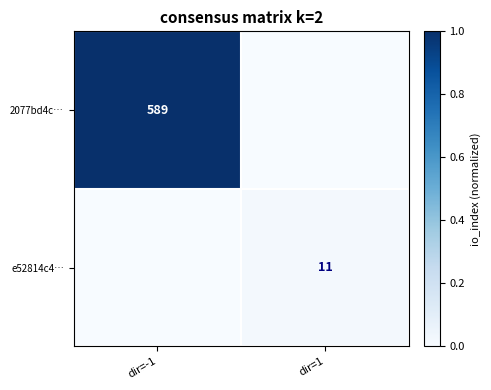

True or false: 2077bd4c… has a value of 962 at dir=-1.

False